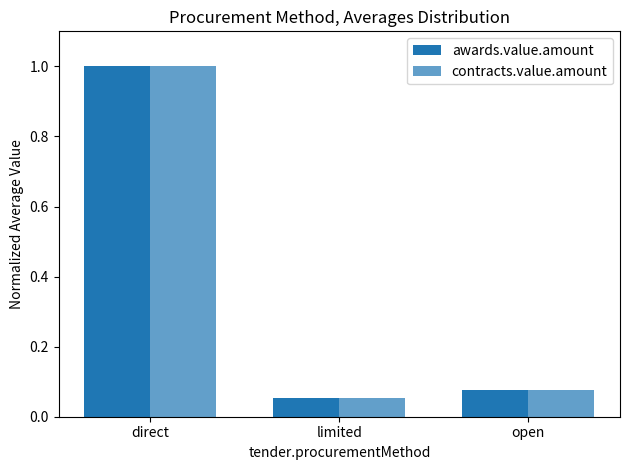

Reading left to right, what are all the values shown in this chart?

awards.value.amount: 1.0	0.1	0.1
contracts.value.amount: 1.0	0.1	0.1